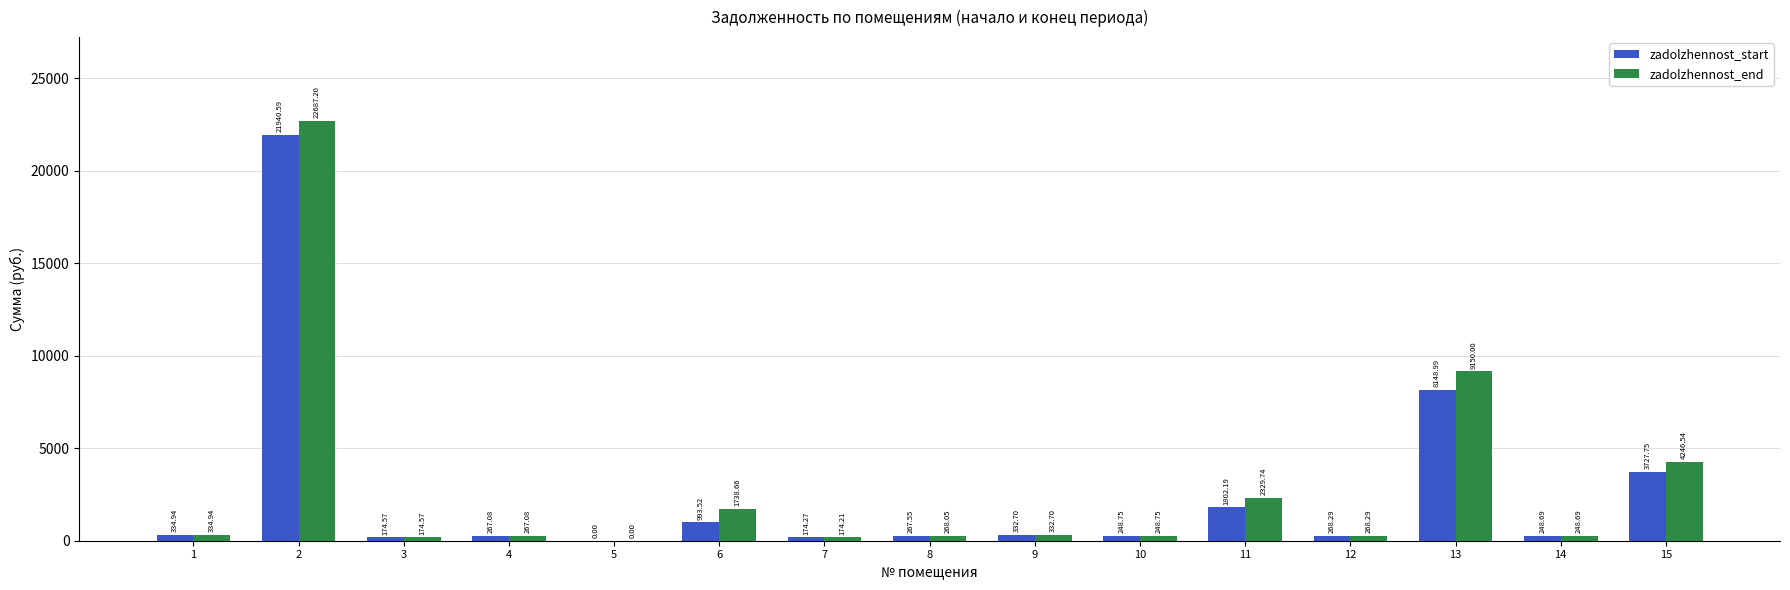

Which series has the largest total across all categories?

zadolzhennost_end